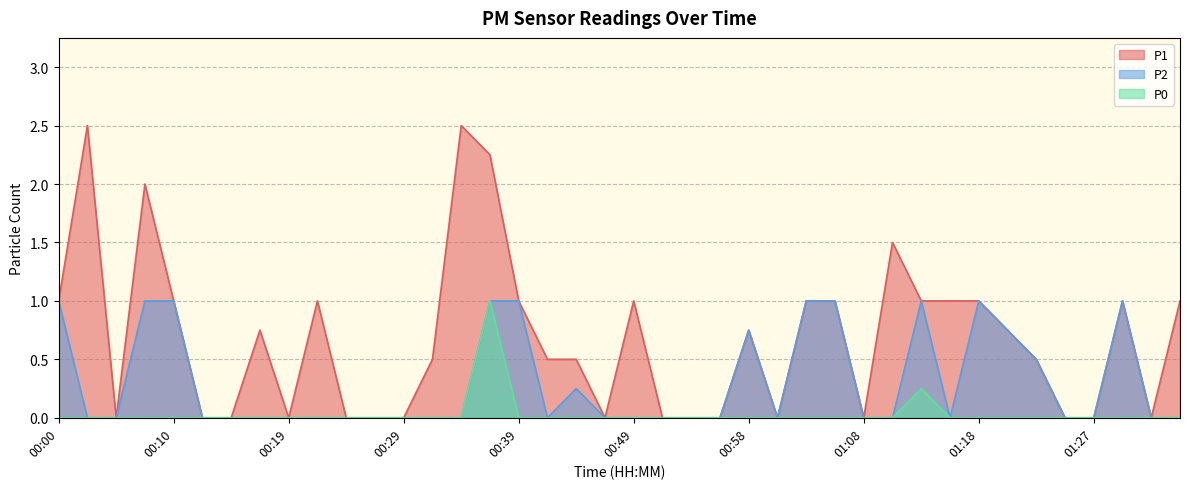

What is the difference between the P1 values at 01:03 and 00:58?

0.2